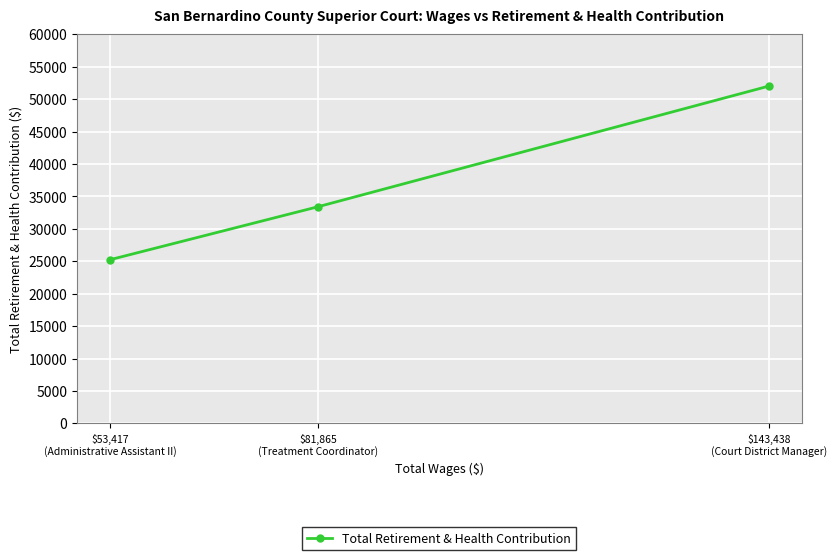

How many lines are shown in the chart?

1